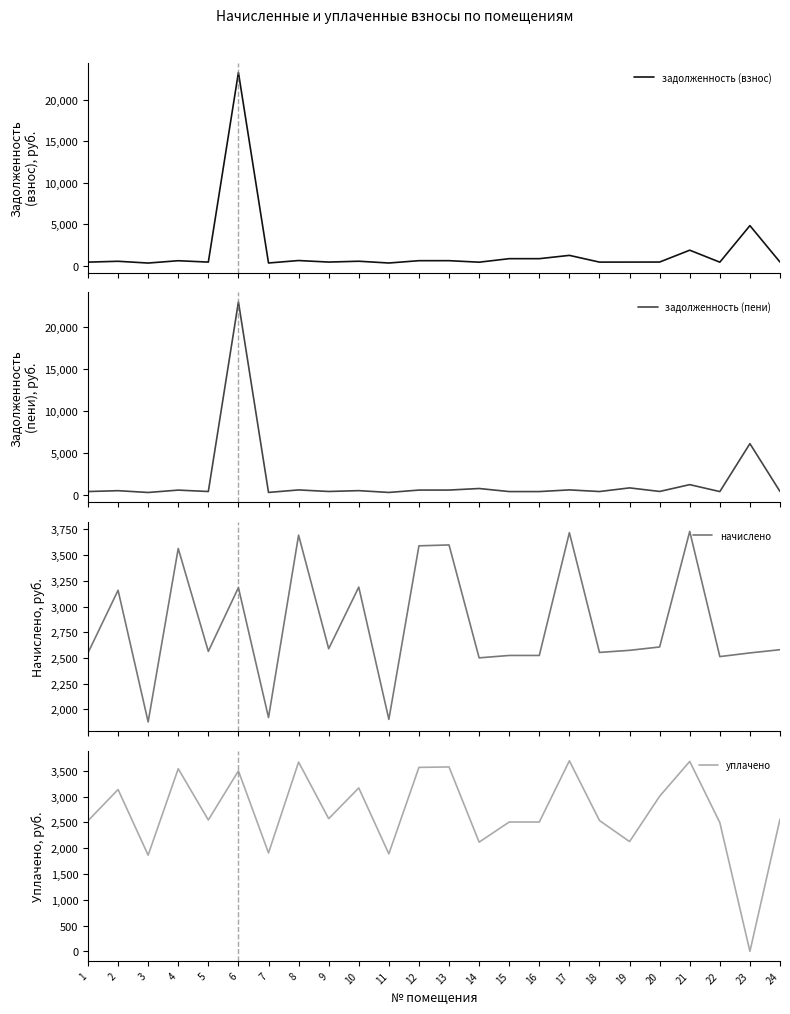

Which category has the highest value in the задолженность (пени) series?

6